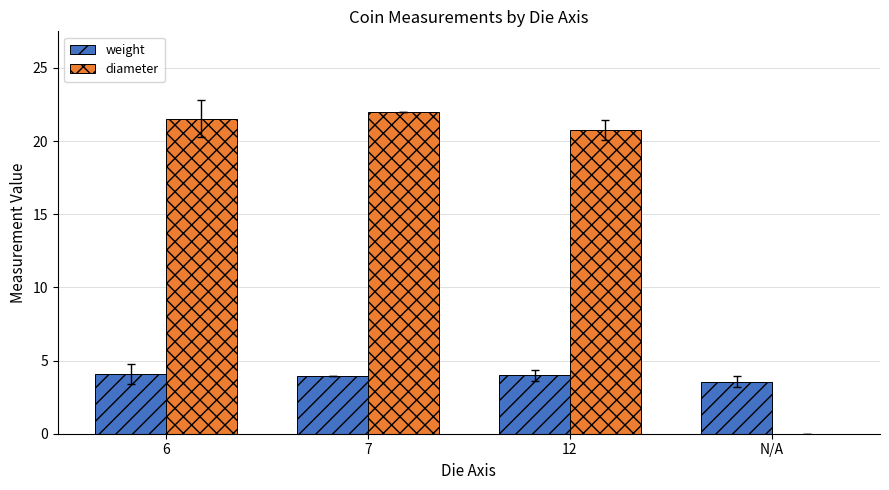

Does the chart contain stacked bars?

No